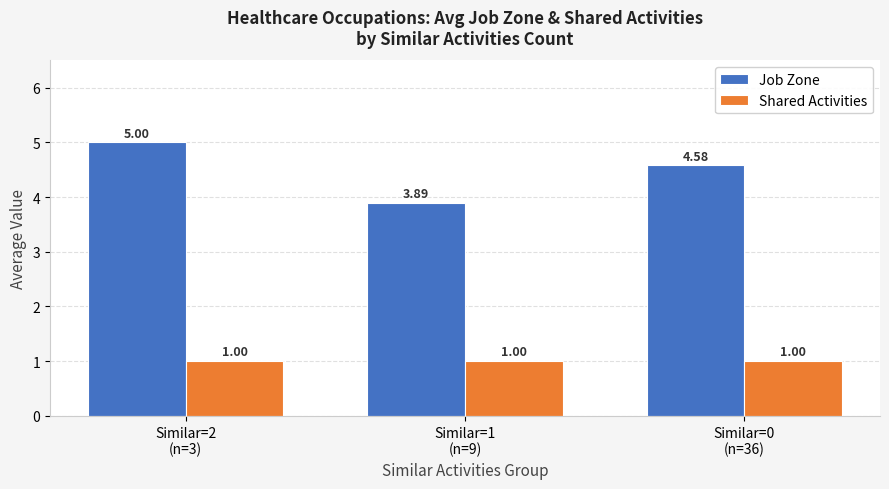

What is the lowest value of the Shared Activities series?

1.0